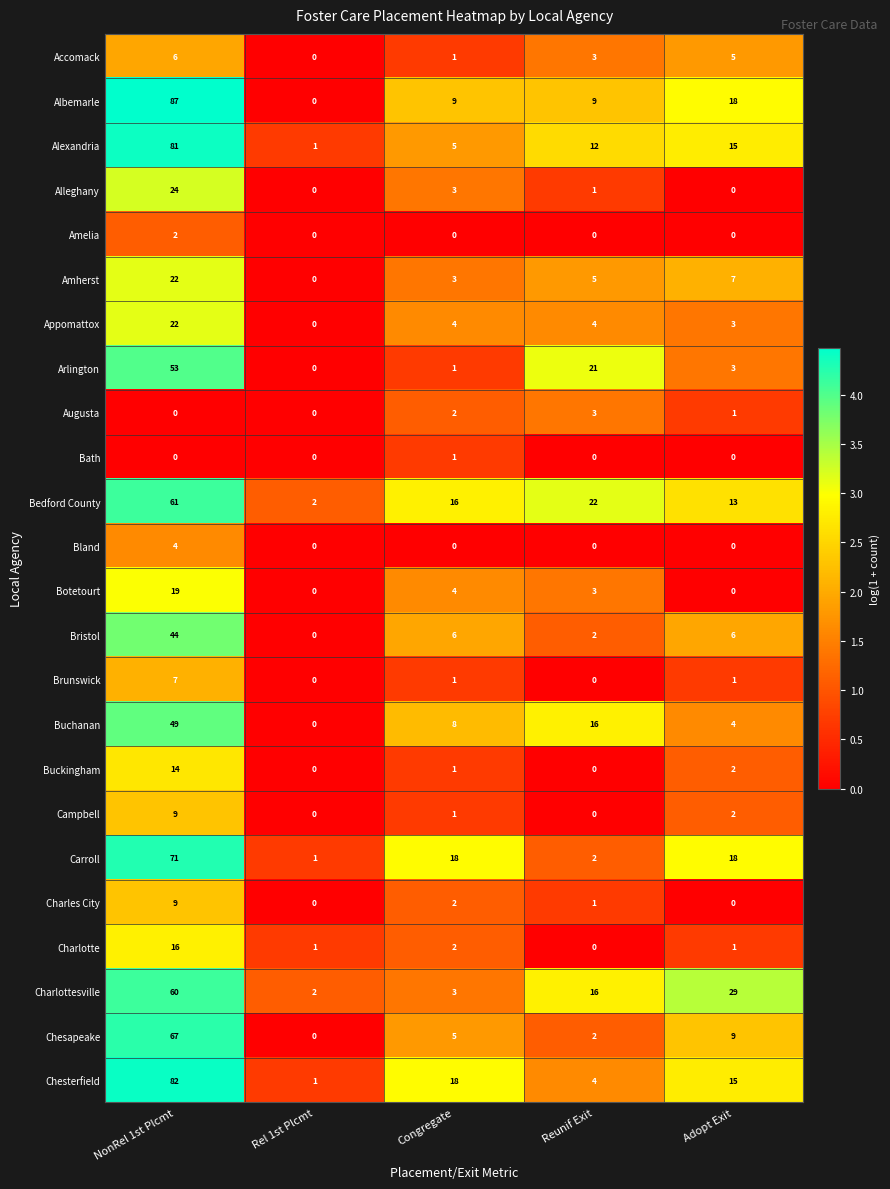

The Bland series shows 0 at Congregate. True or false?

True